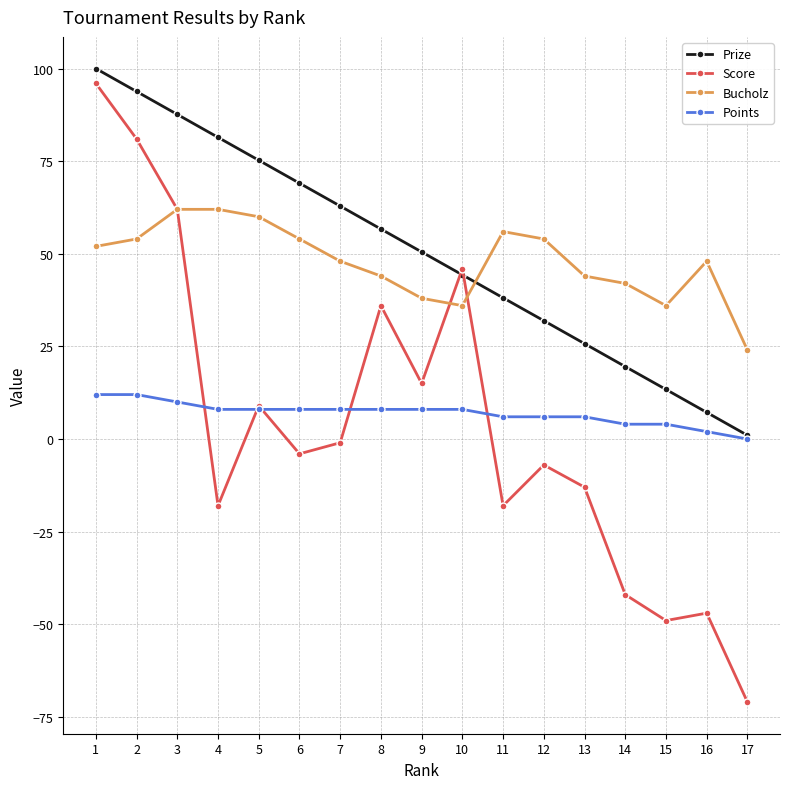

What is the value of the Score point at the 6th from the left?

-4.0